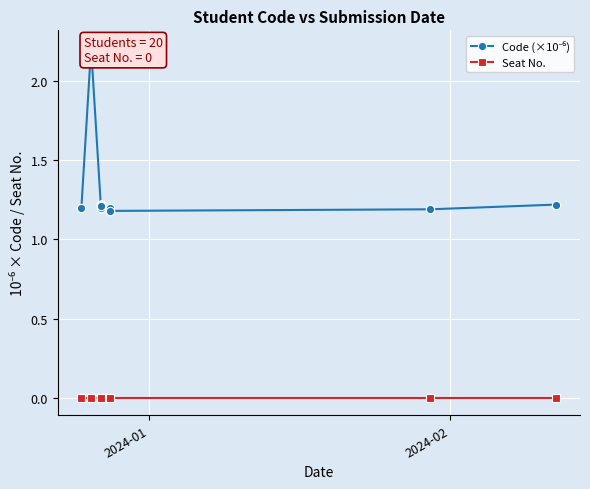

True or false: Seat No. has more than 0 points higher than both neighbors.

False